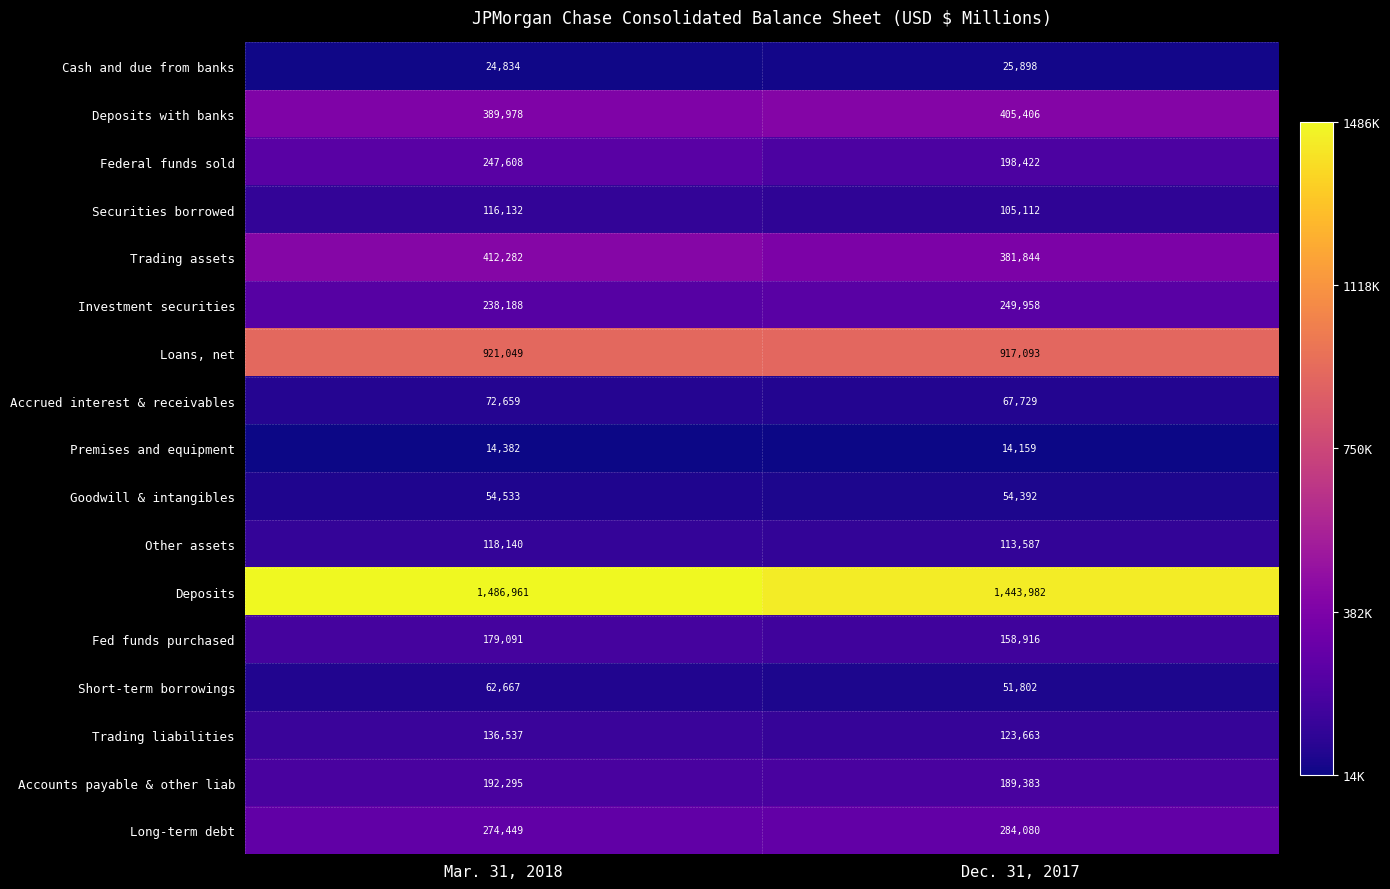

What is the approximate value of Trading assets at Dec. 31, 2017, to the nearest 10?

381840